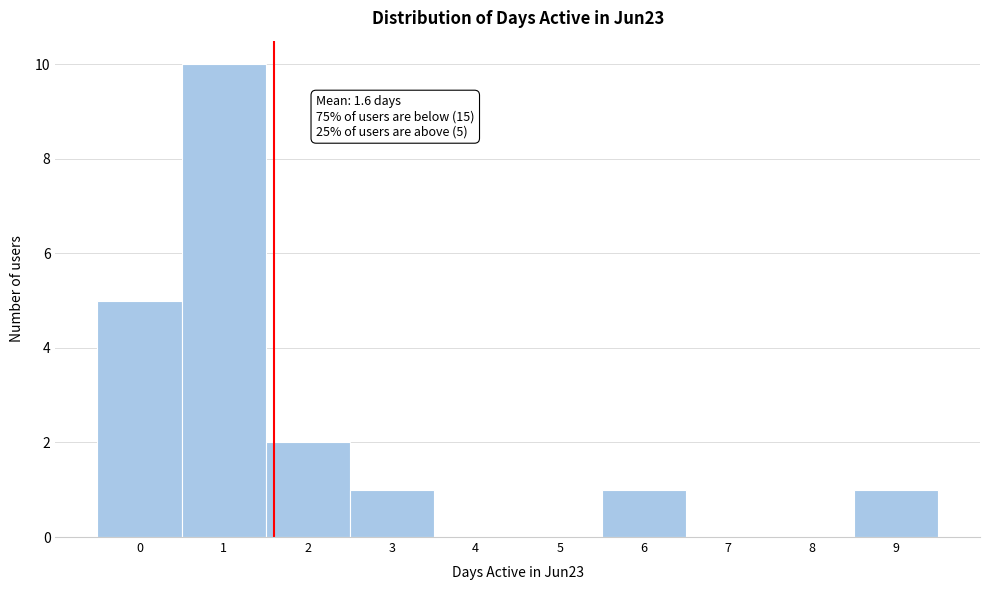

Over which range of the x-axis is the bar tallest?

0.5 to 1.5